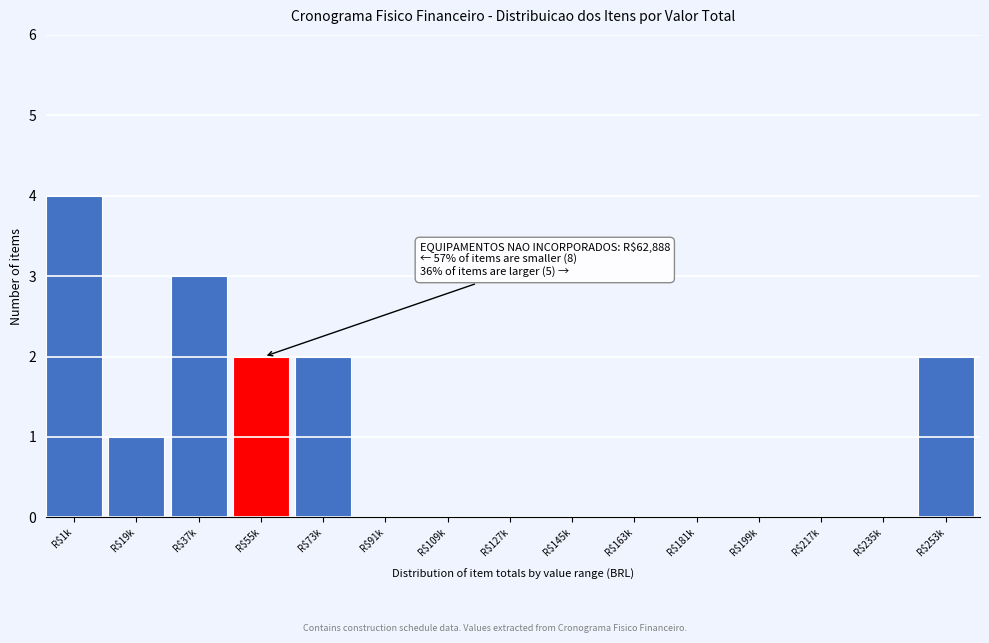

Which label corresponds to the largest value in the chart?

R$1k